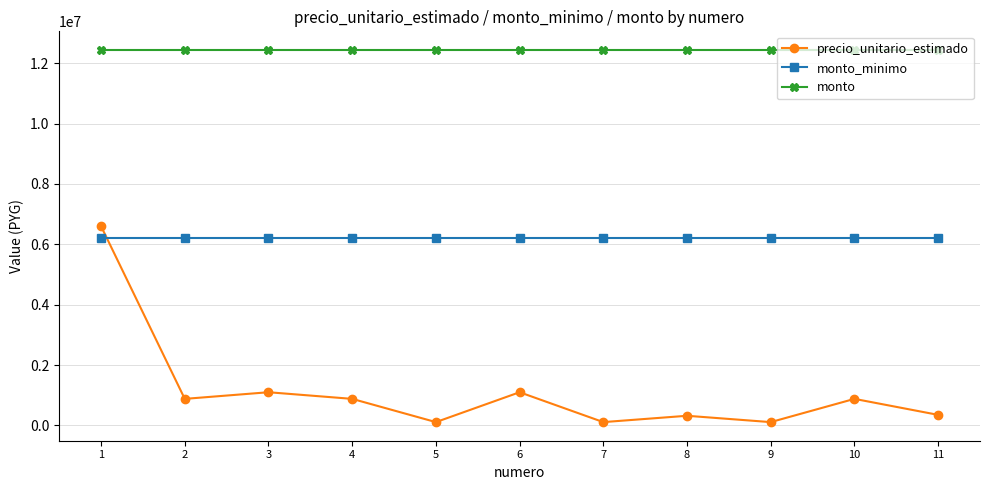

Between which two adjacent categories do precio_unitario_estimado and monto_minimo first intersect?

1 and 2